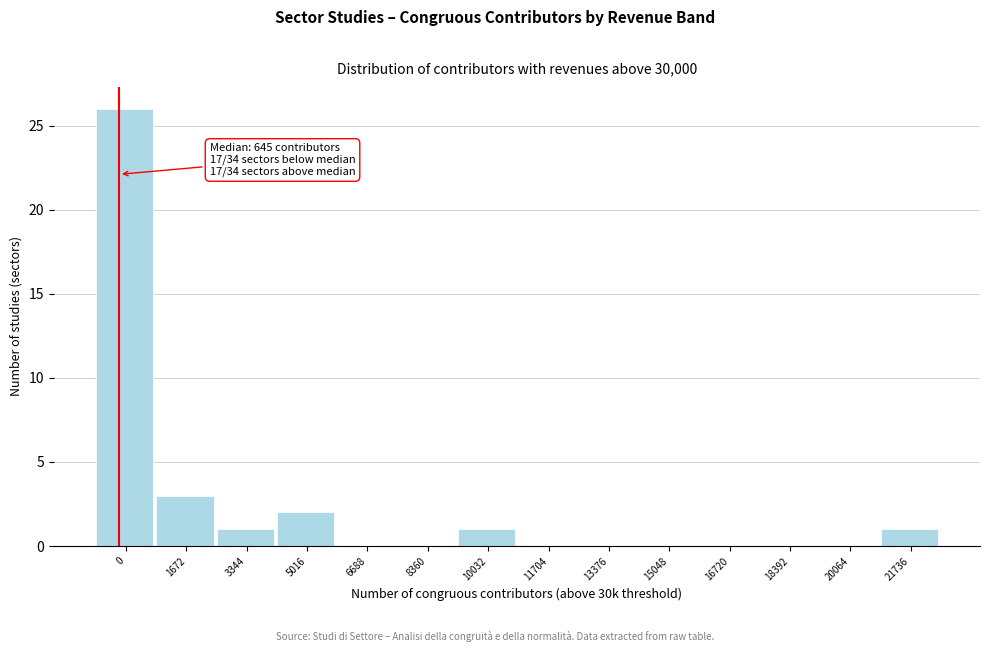

Reading left to right, list all the values displayed in this chart.

0=26	1672=3	3344=1	5016=2	6688=0	8360=0	10032=1	11704=0	13376=0	15048=0	16720=0	18392=0	20064=0	21736=1